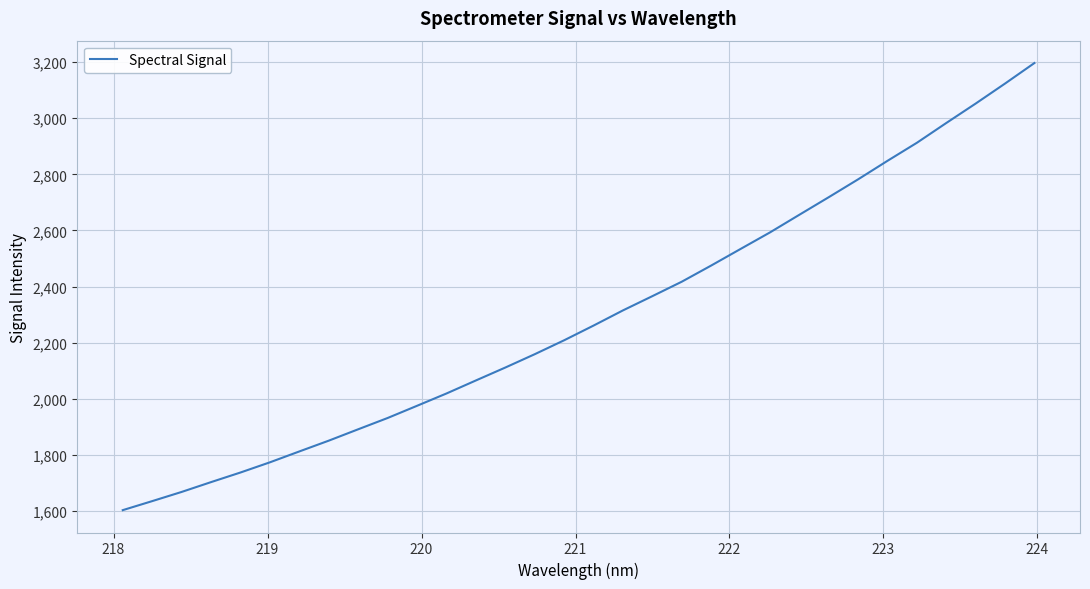

What is the difference between the maximum and minimum values?

1593.0